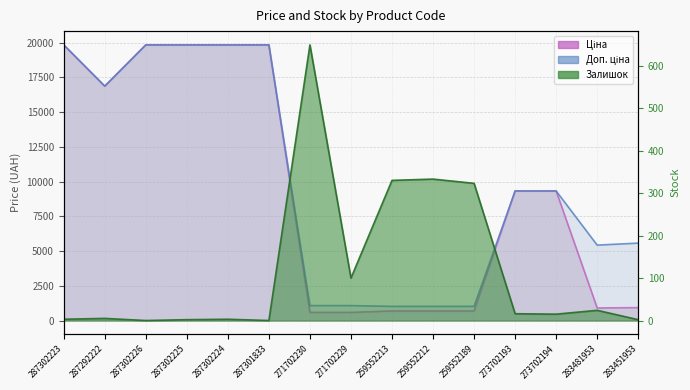

What is the approximate value of Ціна at 287292222?

16863.2